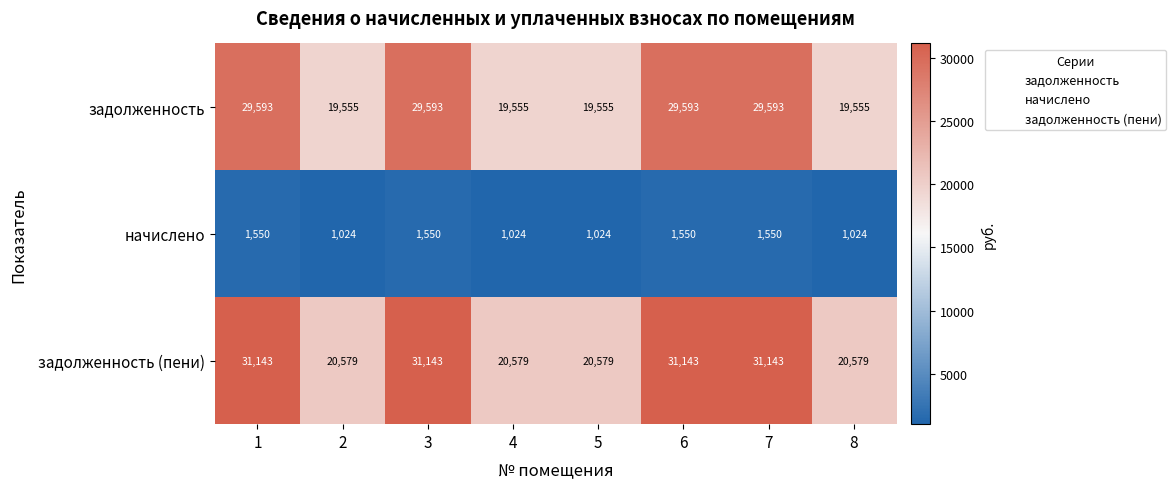

What is the highest value of the задолженность (пени) series?

31143